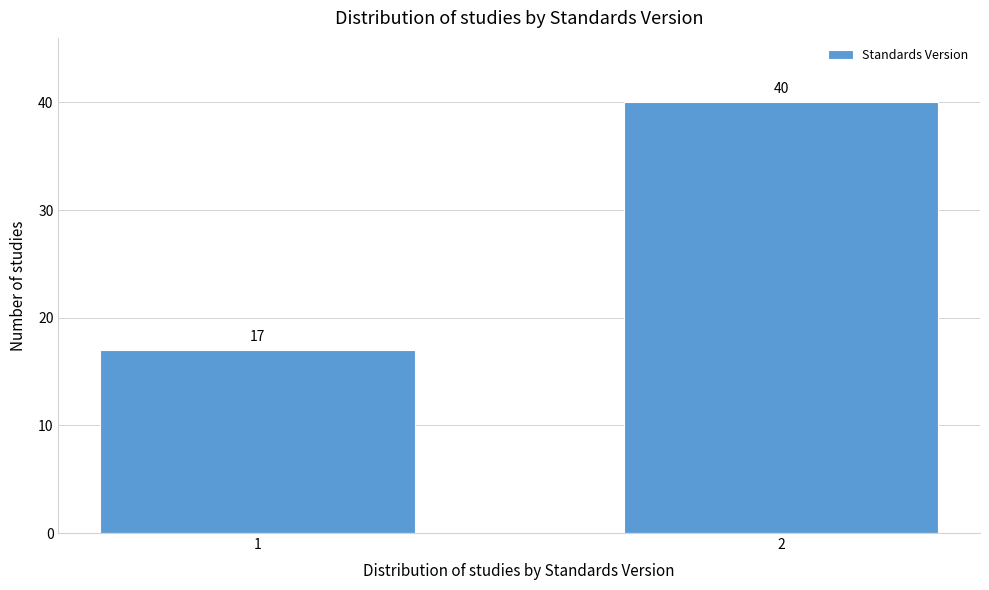

Reading left to right, transcribe all the data shown in this chart.

1=17	2=40